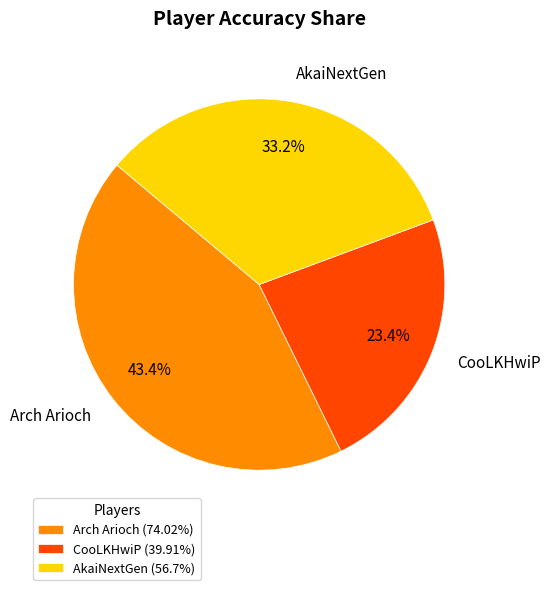

What percentage is the CooLKHwiP slice, to the nearest percent?

23%